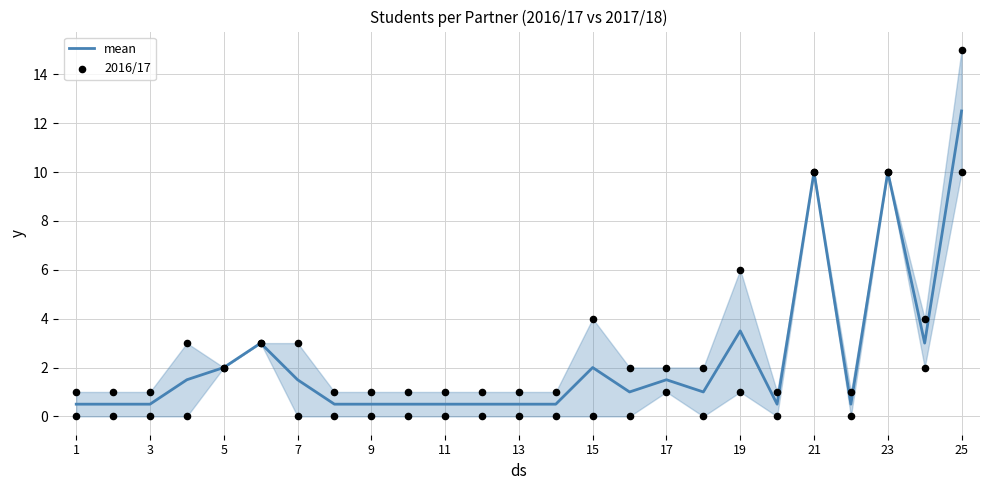

The mean series shows 2.0 at 5. True or false?

True